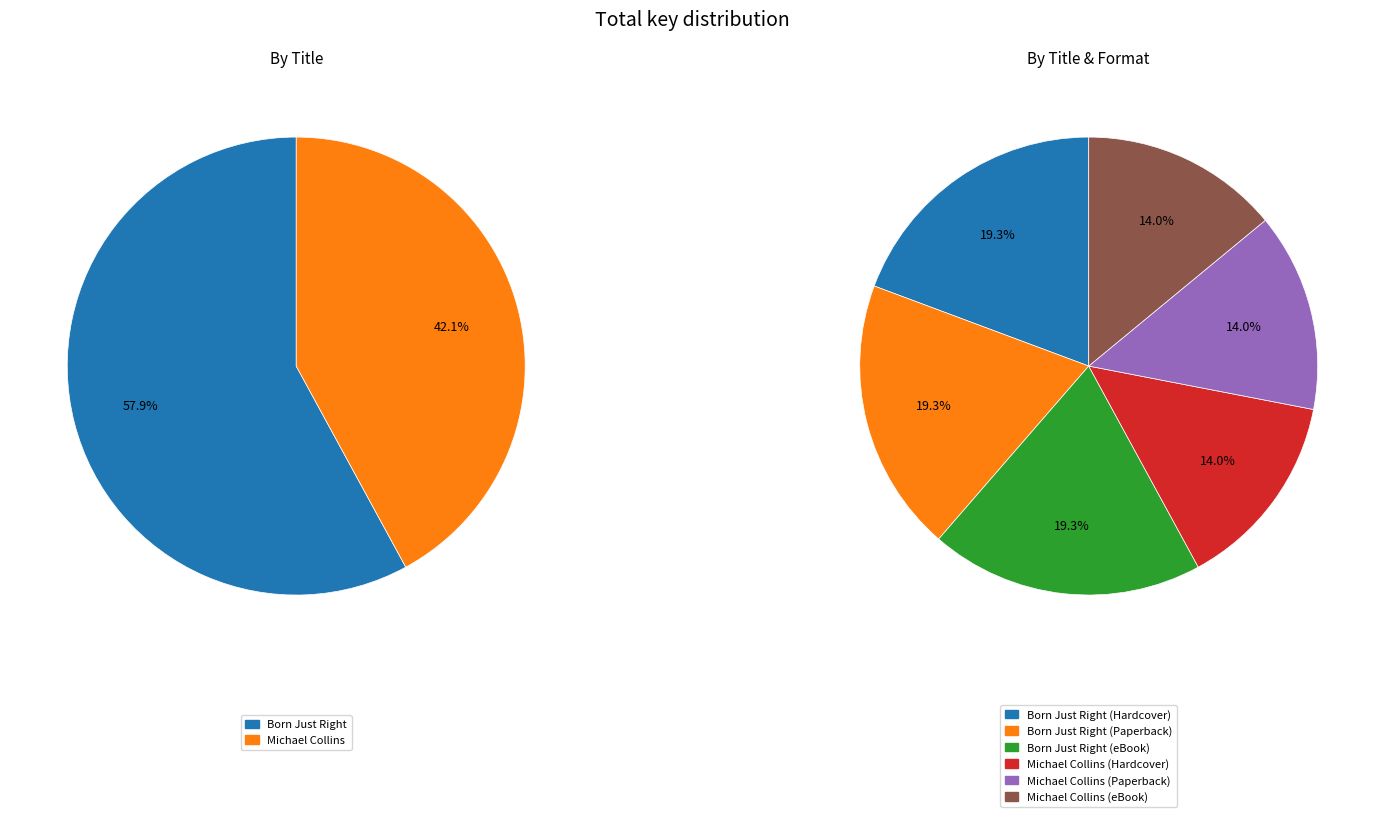

Does any single category account for the majority?

No